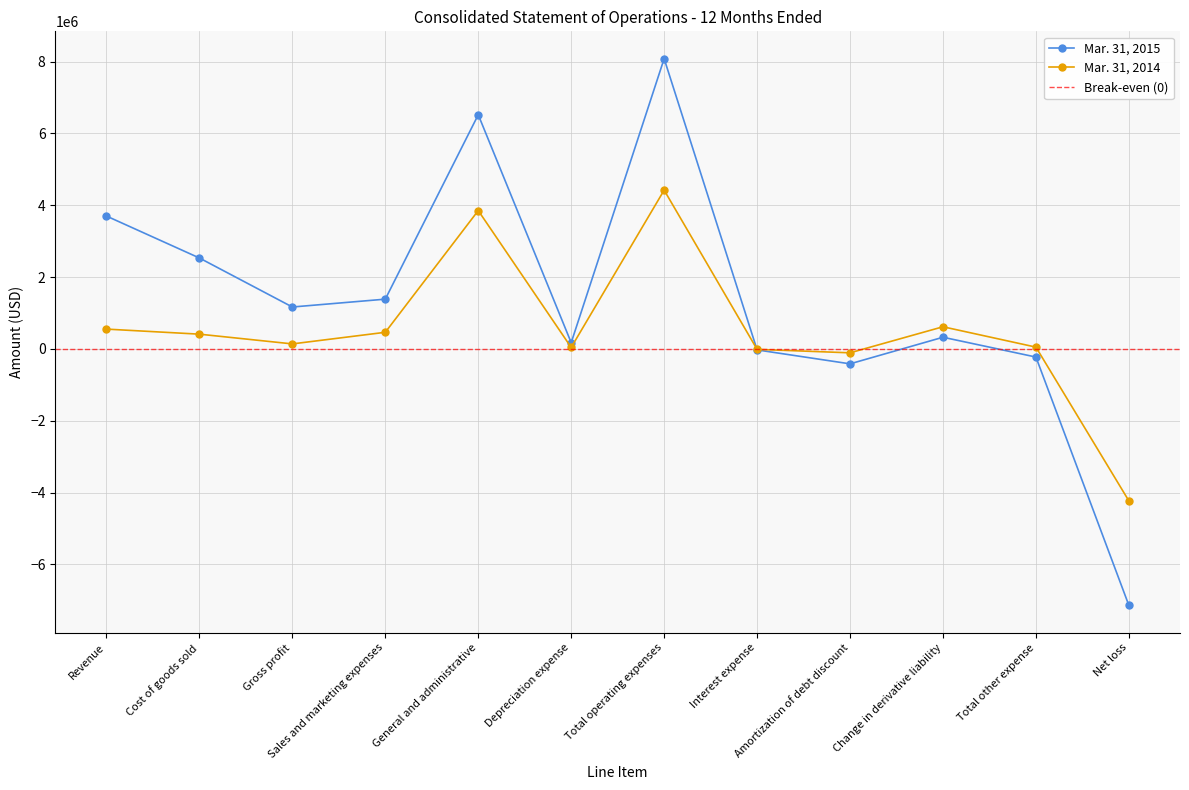

Reading left to right, list all the values displayed in this chart.

Mar. 31, 2015: Revenue=3700476	Cost of goods sold=2532436	Gross profit=1168040	Sales and marketing expenses=1386671	General and administrative=6520451	Depreciation expense=175036	Total operating expenses=8082158	Interest expense=-26241	Amortization of debt discount=-414370	Change in derivative liability=326095	Total other expense=-225331	Net loss=-7139449
Mar. 31, 2014: Revenue=552699	Cost of goods sold=411851	Gross profit=140848	Sales and marketing expenses=464081	General and administrative=3852773	Depreciation expense=42407	Total operating expenses=4421353	Interest expense=-11055	Amortization of debt discount=-107532	Change in derivative liability=617939	Total other expense=50992	Net loss=-4229513